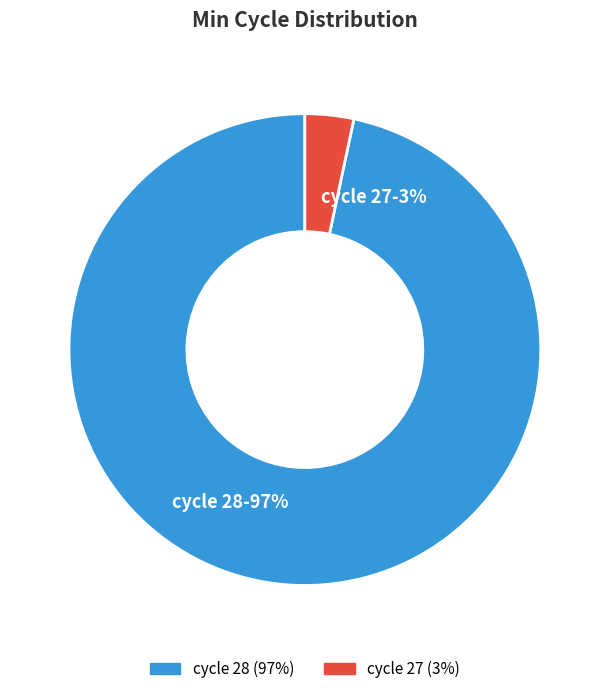

Which has a higher value, cycle 28 or cycle 27?

cycle 28